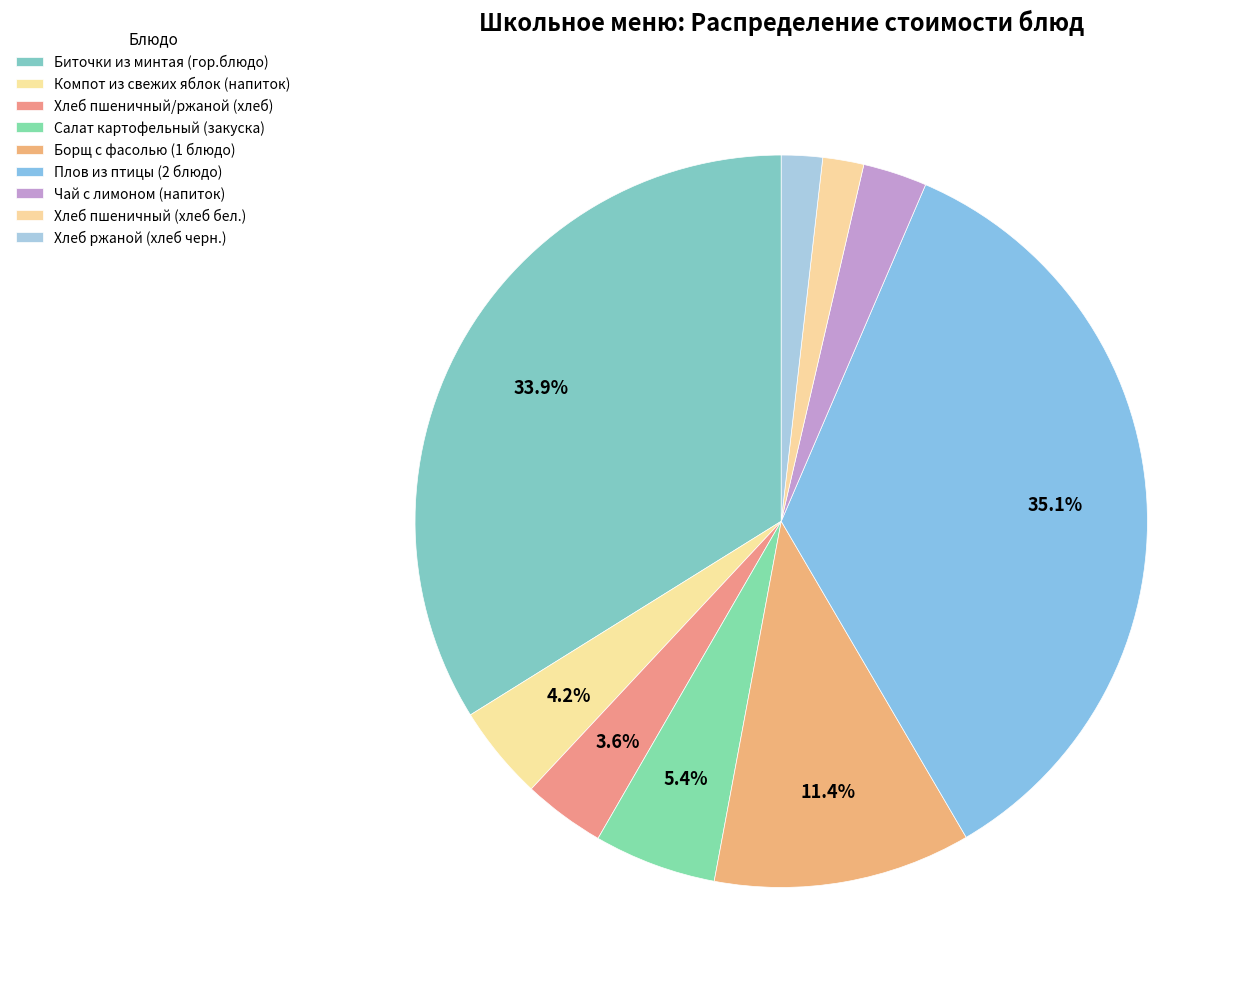

Does any single category account for the majority?

No